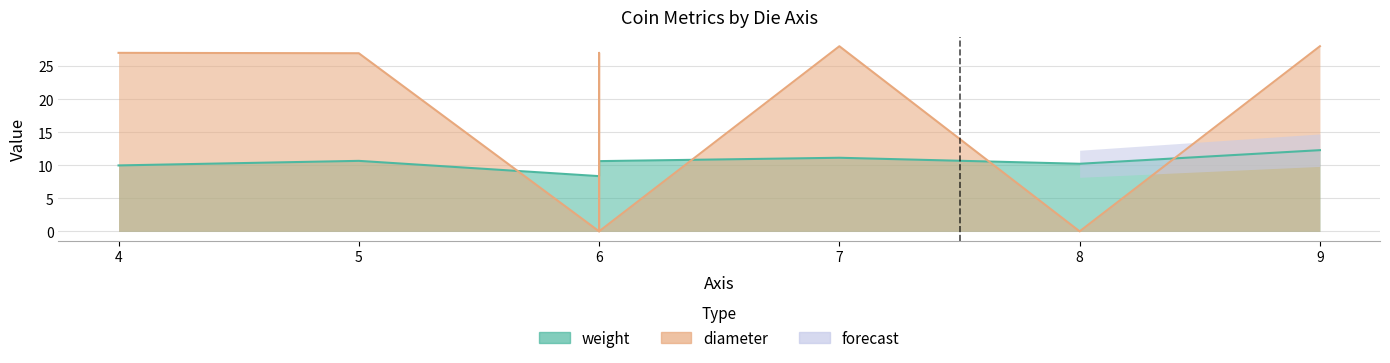

True or false: diameter has a value of 0.0 at 8.

True